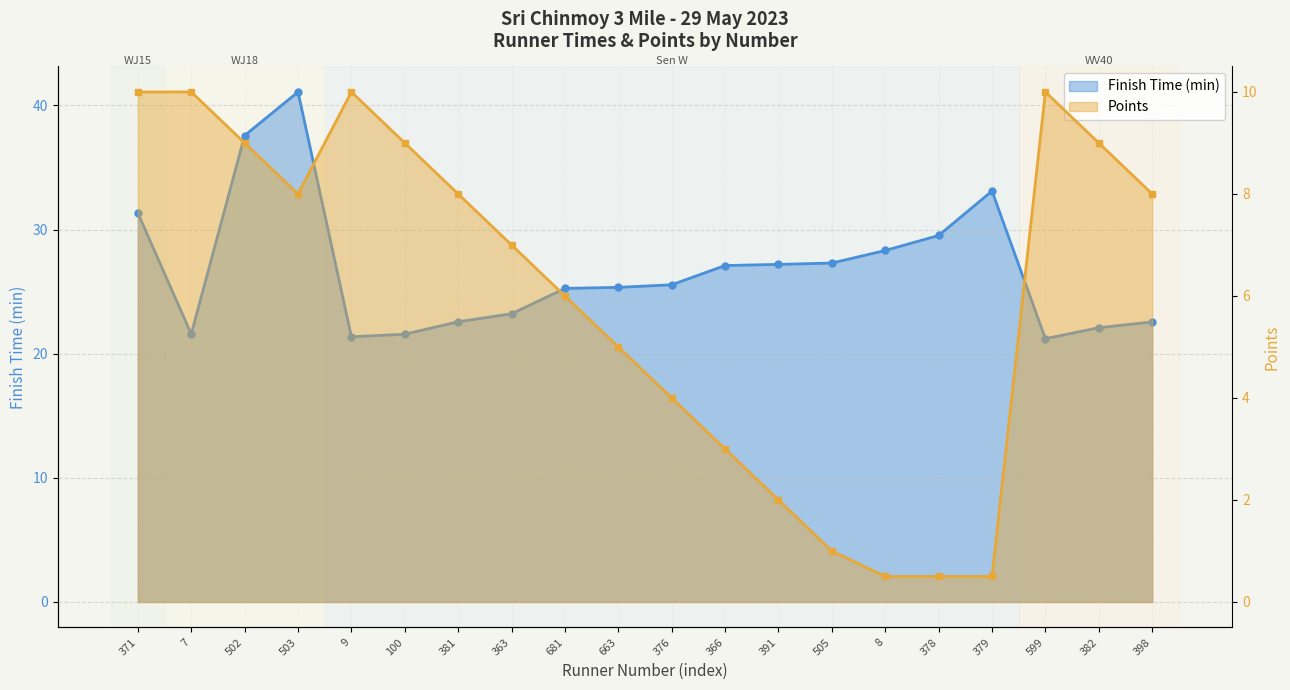

Where does the Points series first go above 8?

371